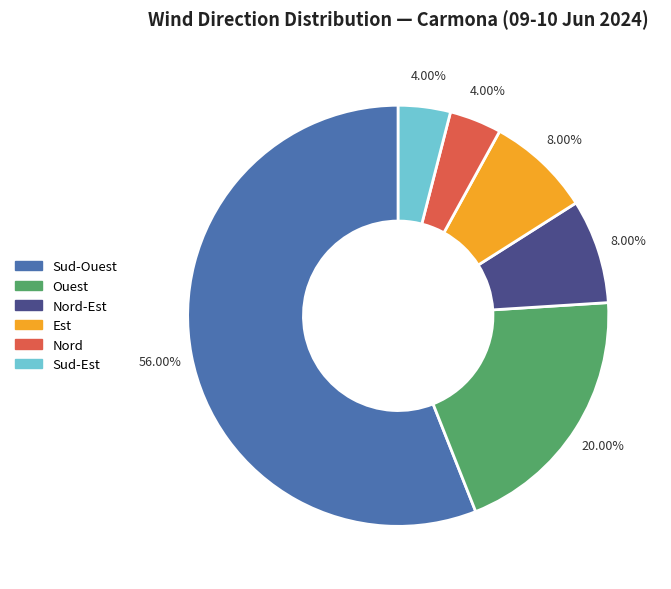

Does any single category account for the majority?

Yes